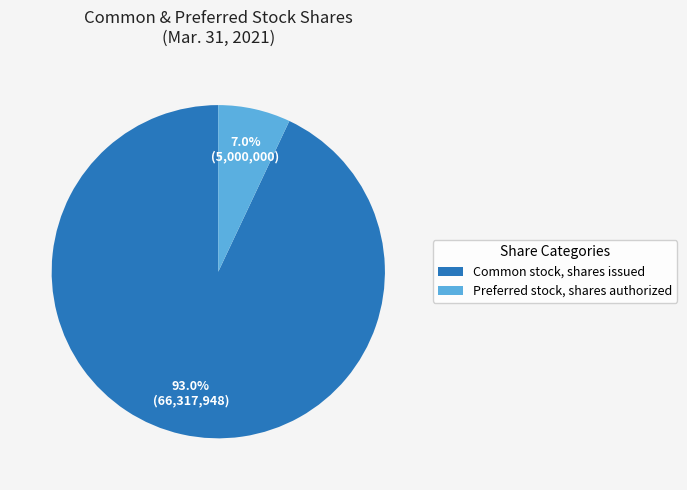

Combined, what portion of the pie is Preferred stock, shares authorized and Common stock, shares issued?

100.0%